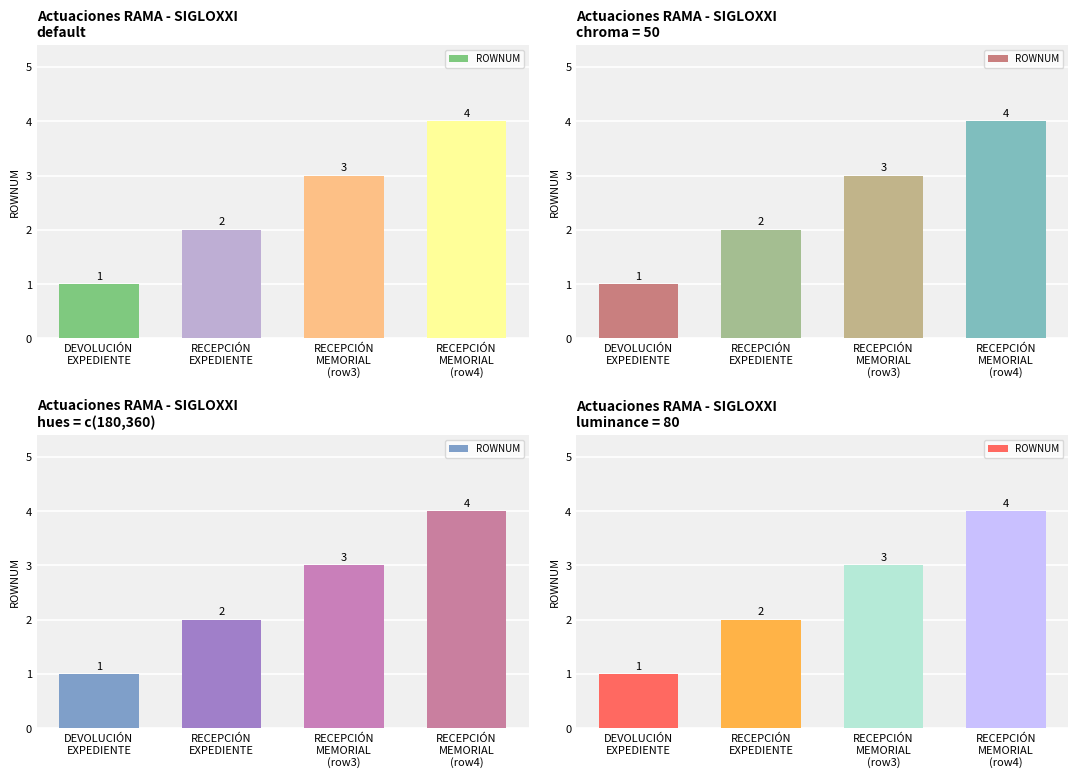

Rank the categories by value from highest to lowest.

RECEPCIÓN
MEMORIAL
(row4), RECEPCIÓN
MEMORIAL
(row3), RECEPCIÓN
EXPEDIENTE, DEVOLUCIÓN
EXPEDIENTE